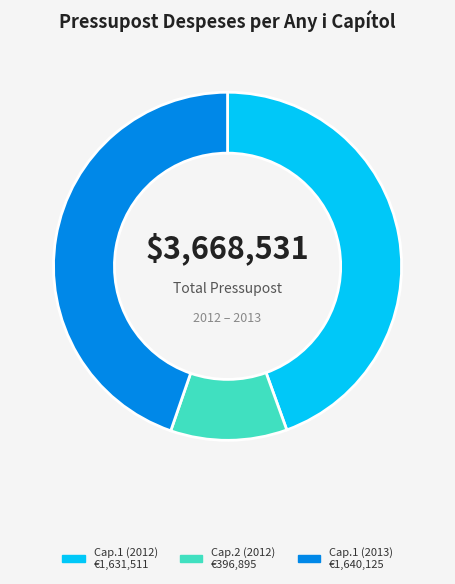

Does any single category account for the majority?

No